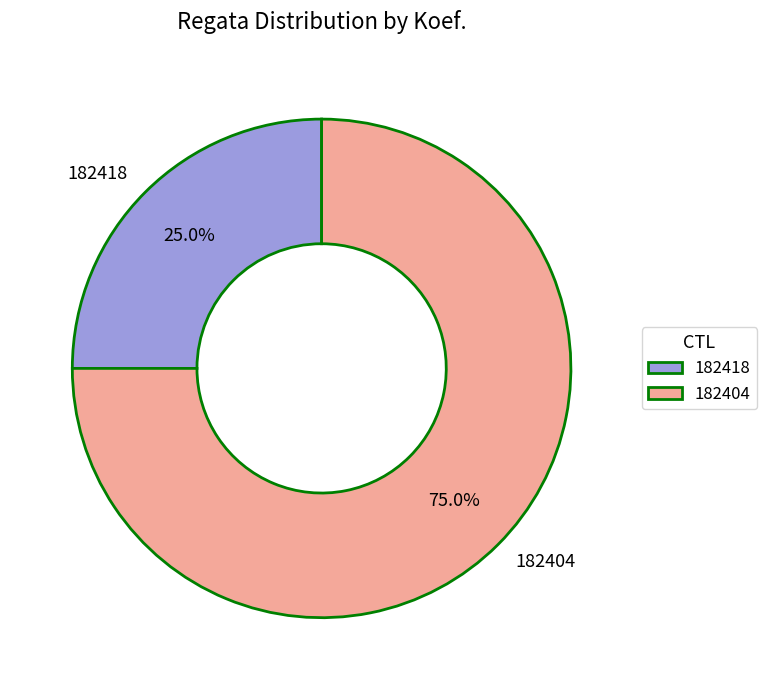

To the nearest percent, what portion does 182418 represent?

25%